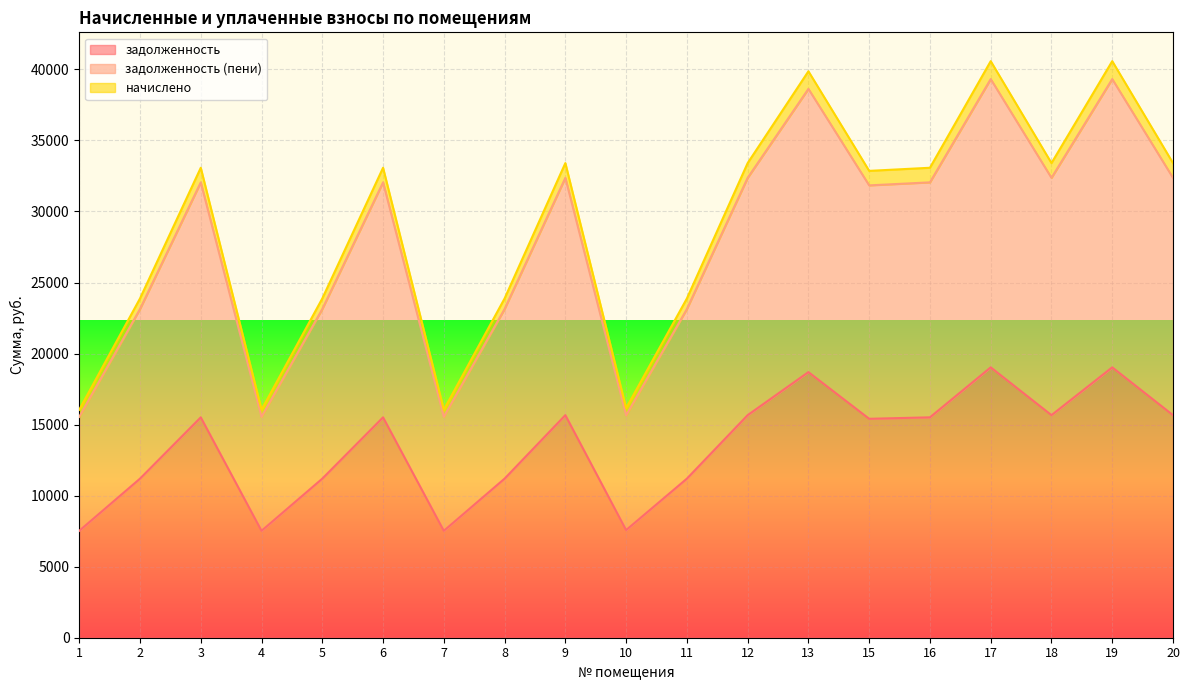

True or false: задолженность (пени) and начислено intersect in this chart.

False